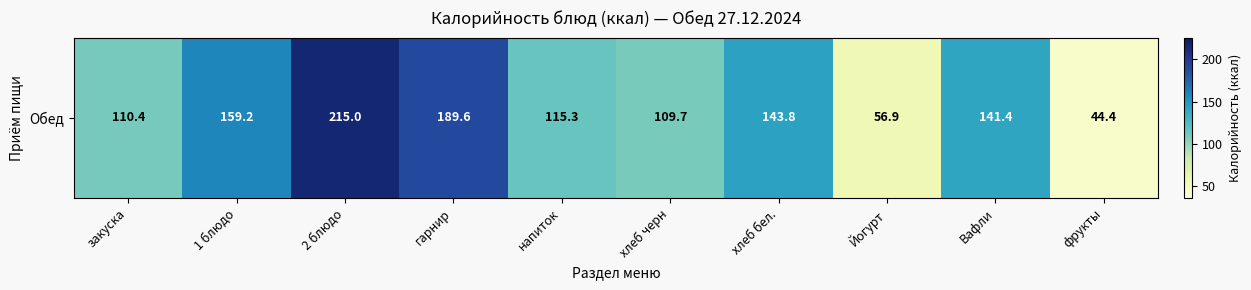

What is the greatest value displayed?

215.0